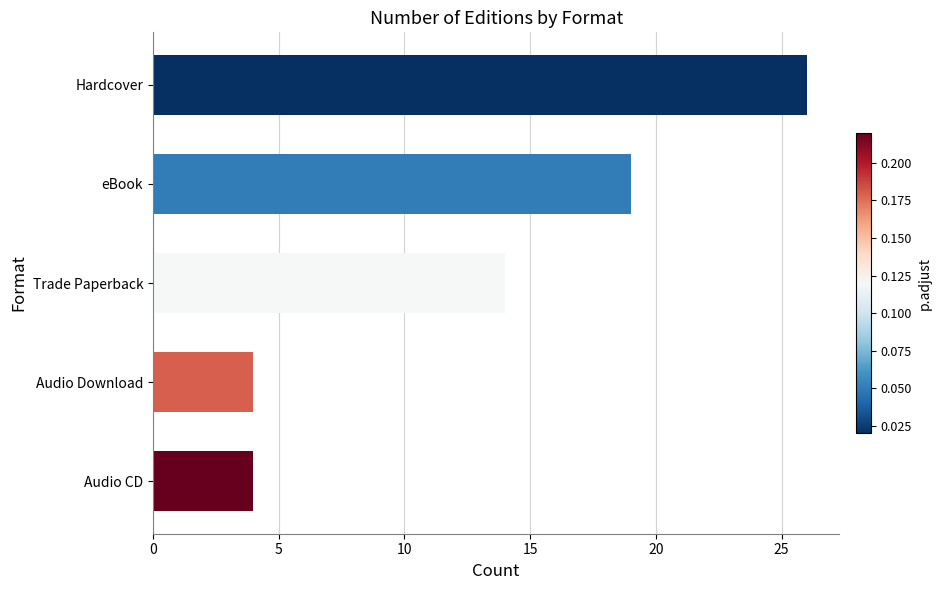

What is the difference between the maximum and minimum values?

22